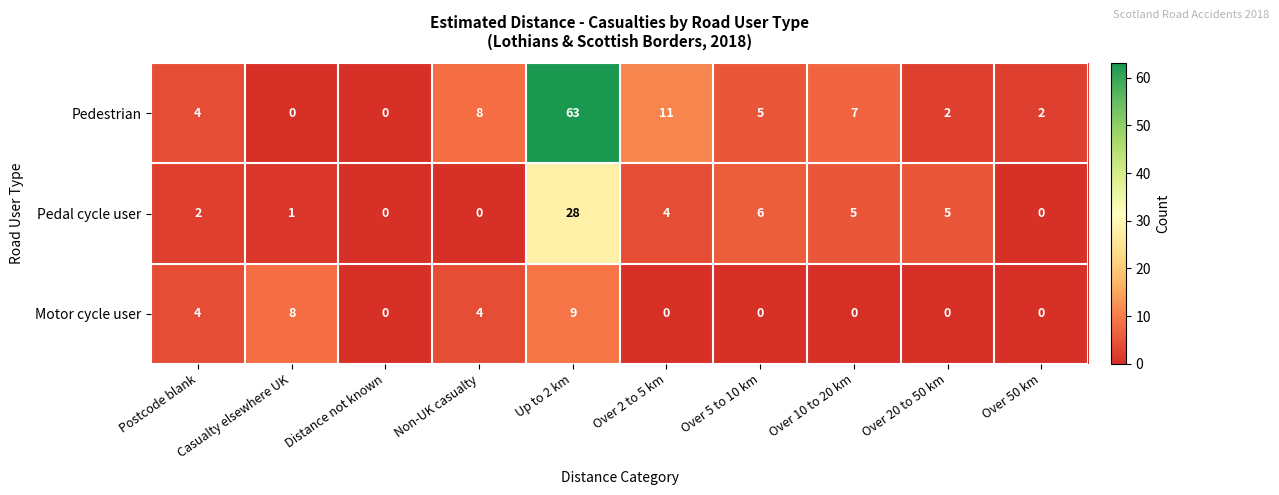

Rank the series at Over 20 to 50 km from lowest to highest value.

Motor cycle user, Pedestrian, Pedal cycle user